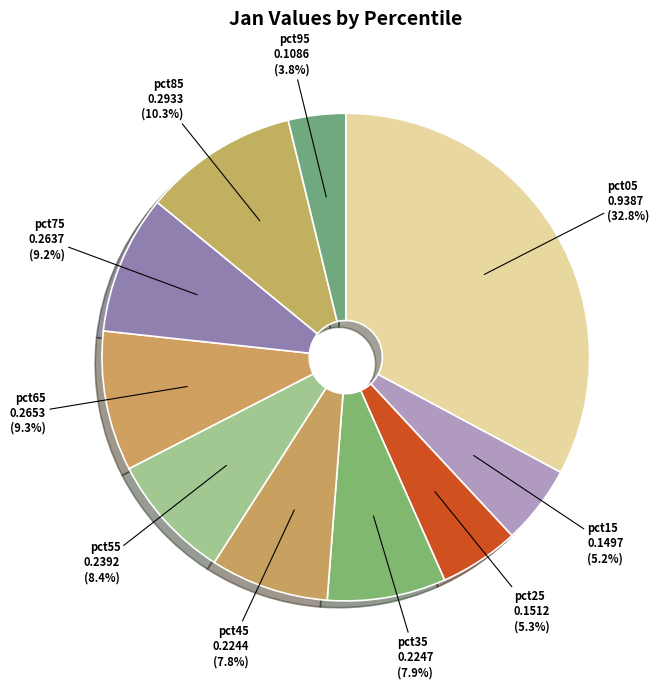

True or false: pct55 accounts for 8% of the total.

True